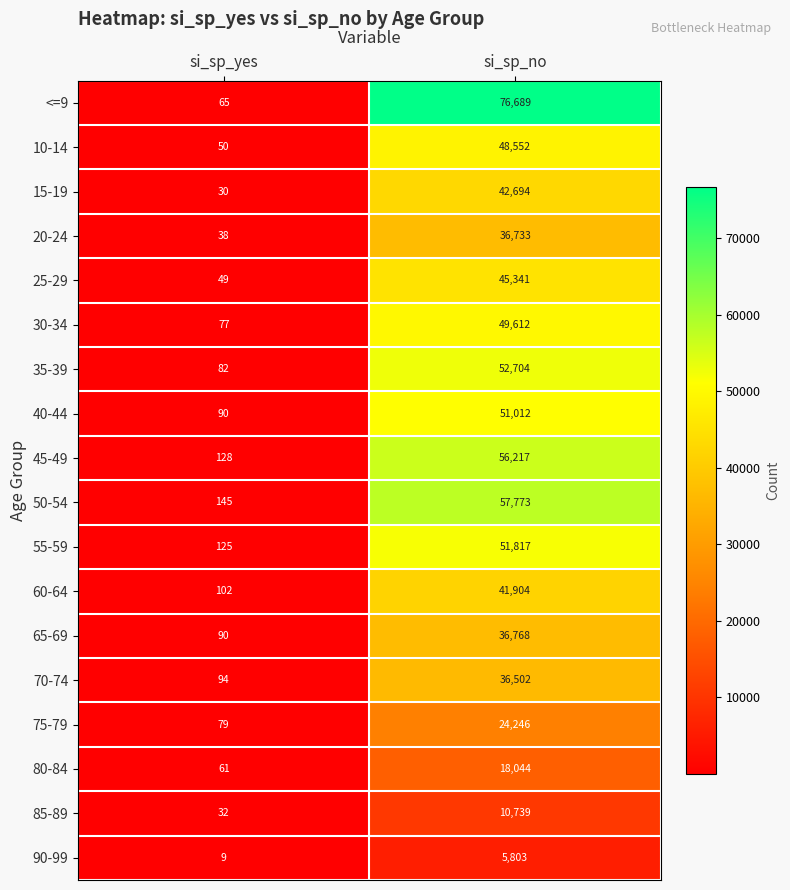

Between si_sp_yes and si_sp_no, which series saw the biggest shift?

<=9